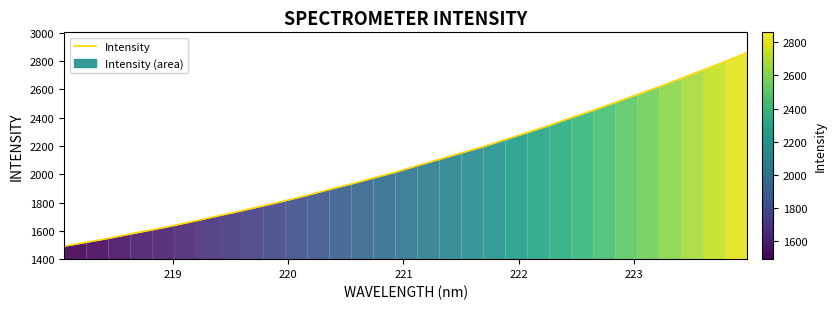

What is the minimum value for Intensity?

1491.7